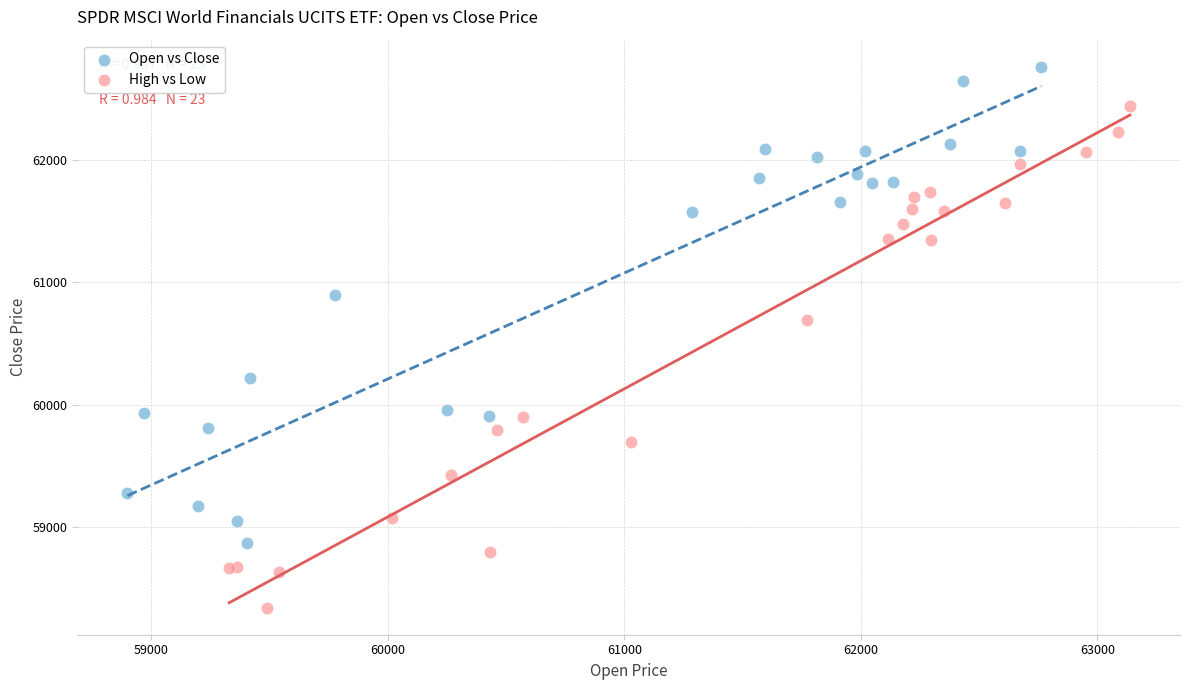

Which series has the widest spread of Y values?

High vs Low